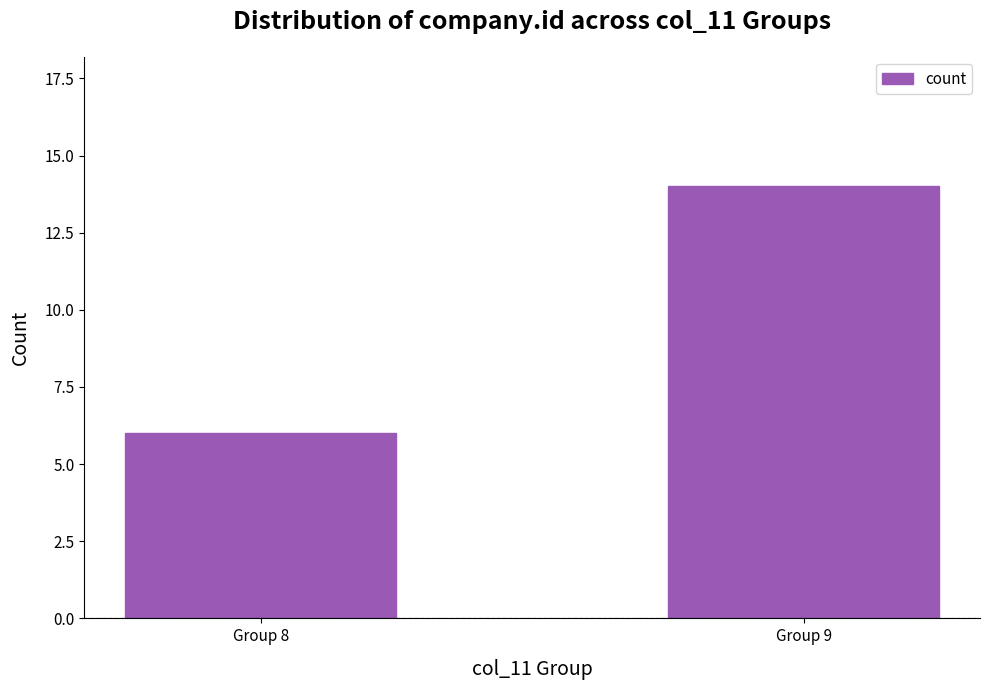

What is the value of the 2nd bar from the left?

14